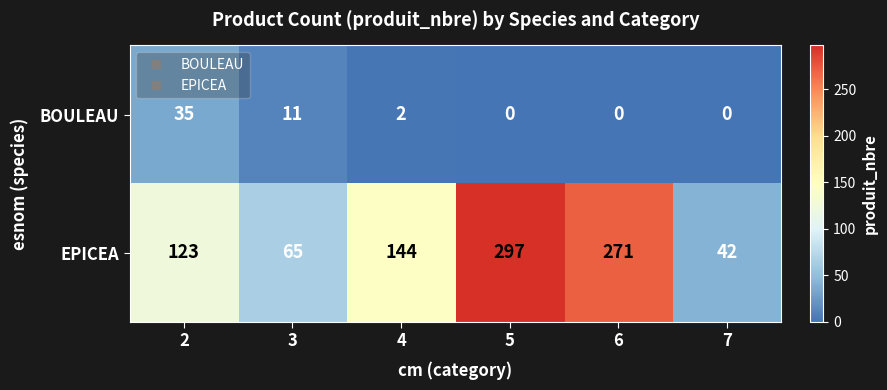

Which series has the largest total across all categories?

EPICEA